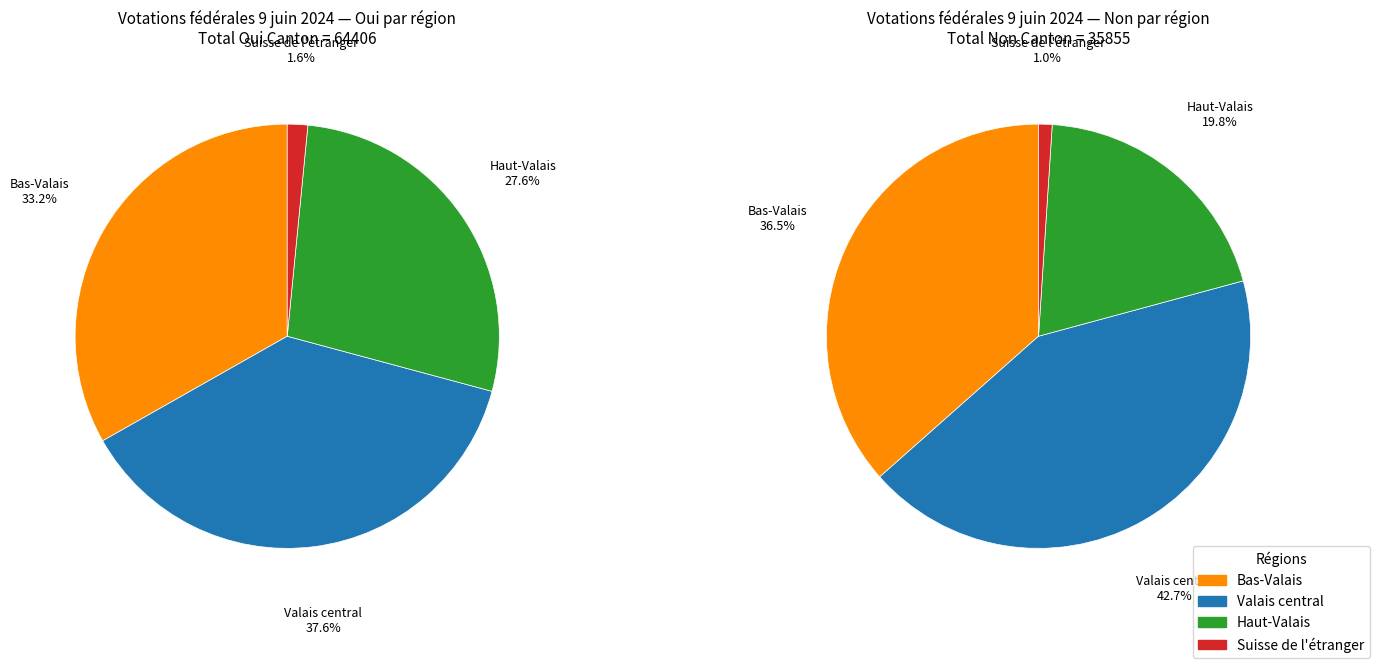

What is the smallest slice in the pie chart?

Suisse de l'étranger